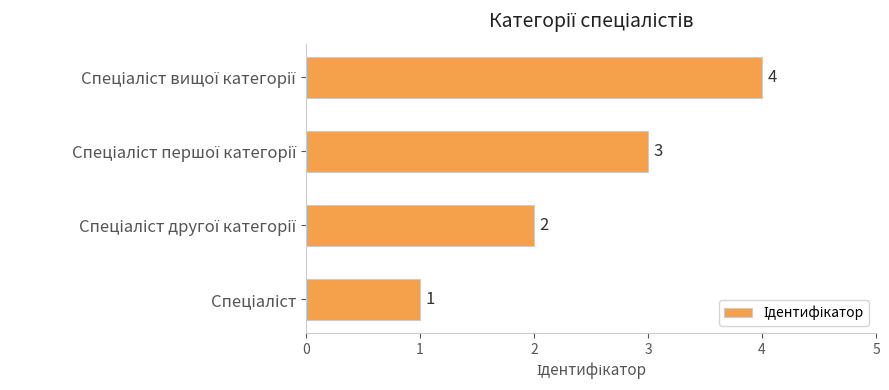

Count the values in the range 2 to 4.

3